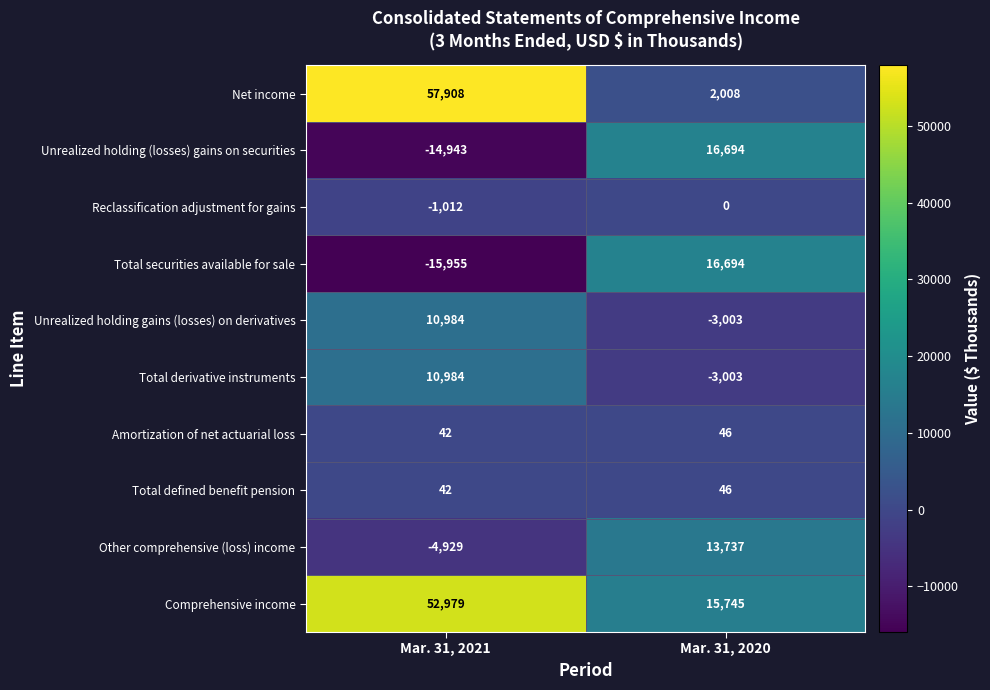

Count the number of data series in this chart.

10